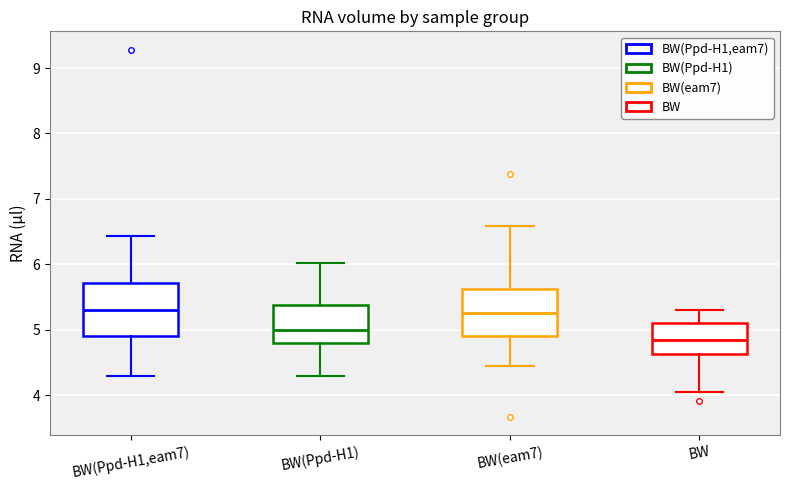

Reading left to right, transcribe this box plot: for each box, give where its median line is, the range the box spans, and where its two whiskers end, as read against the y-axis. The values are not printed on the chart, so give them approximately, as read against the axis.

BW(Ppd-H1,eam7): median 5.3, box 4.9 to 5.7, whiskers 4.3 to 6.4
BW(Ppd-H1): median 5.0, box 4.8 to 5.4, whiskers 4.3 to 6.0
BW(eam7): median 5.3, box 4.9 to 5.6, whiskers 4.4 to 6.6
BW: median 4.9, box 4.6 to 5.1, whiskers 4.0 to 5.3